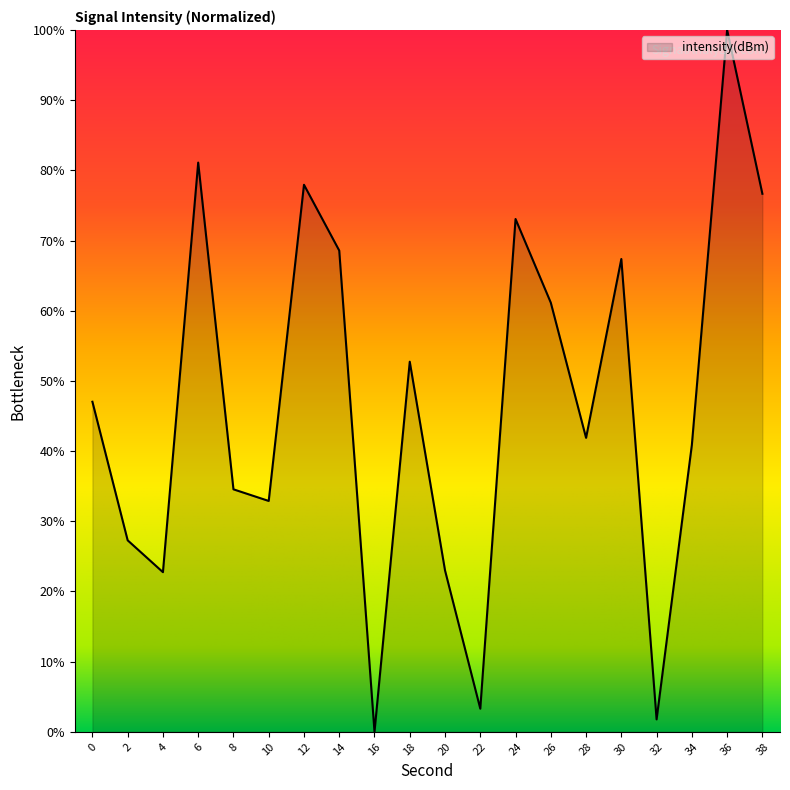

What is the difference between the second highest and minimum values?

81.1